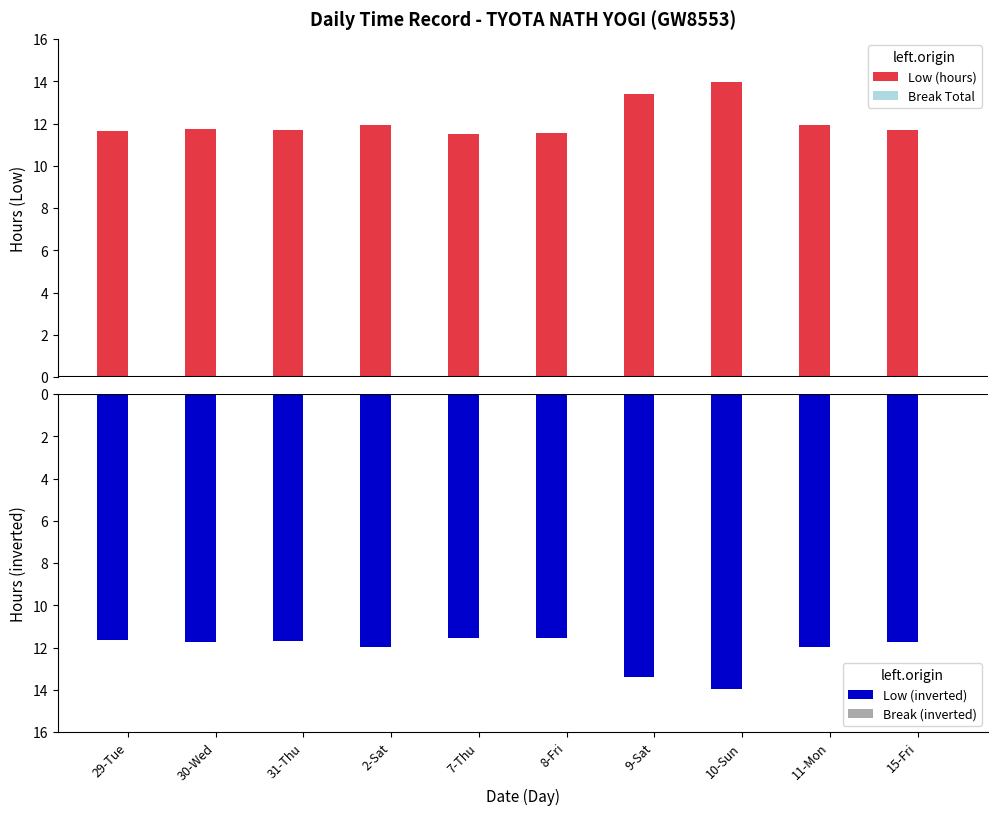

At which label does Break (inverted) reach its minimum?

29-Tue